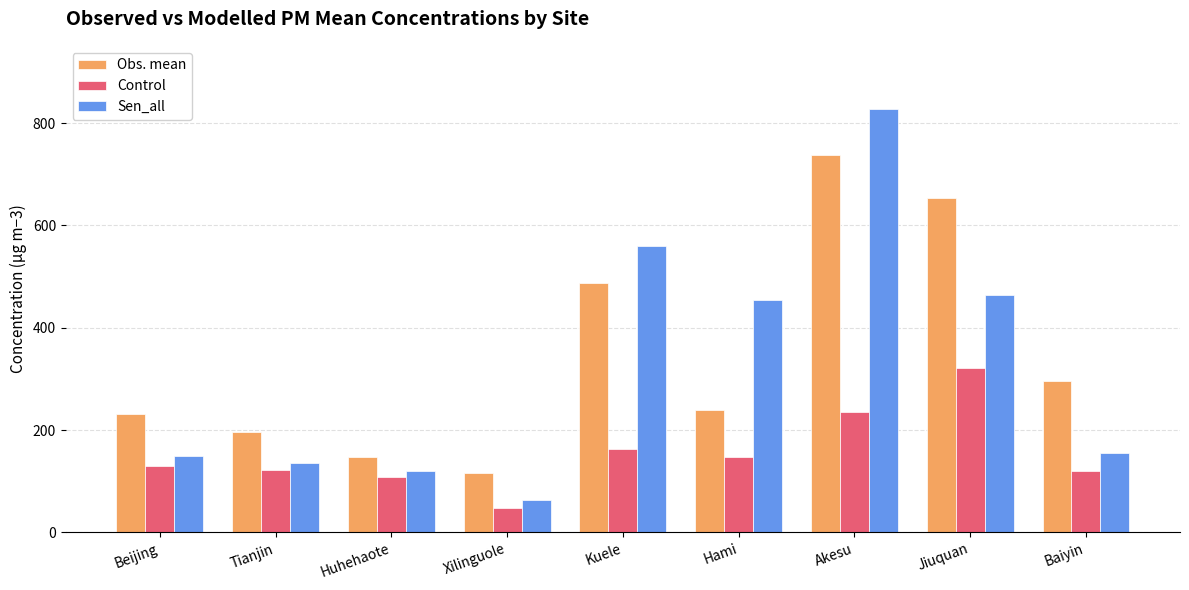

Which series changed the most between Huhehaote and Akesu?

Sen_all